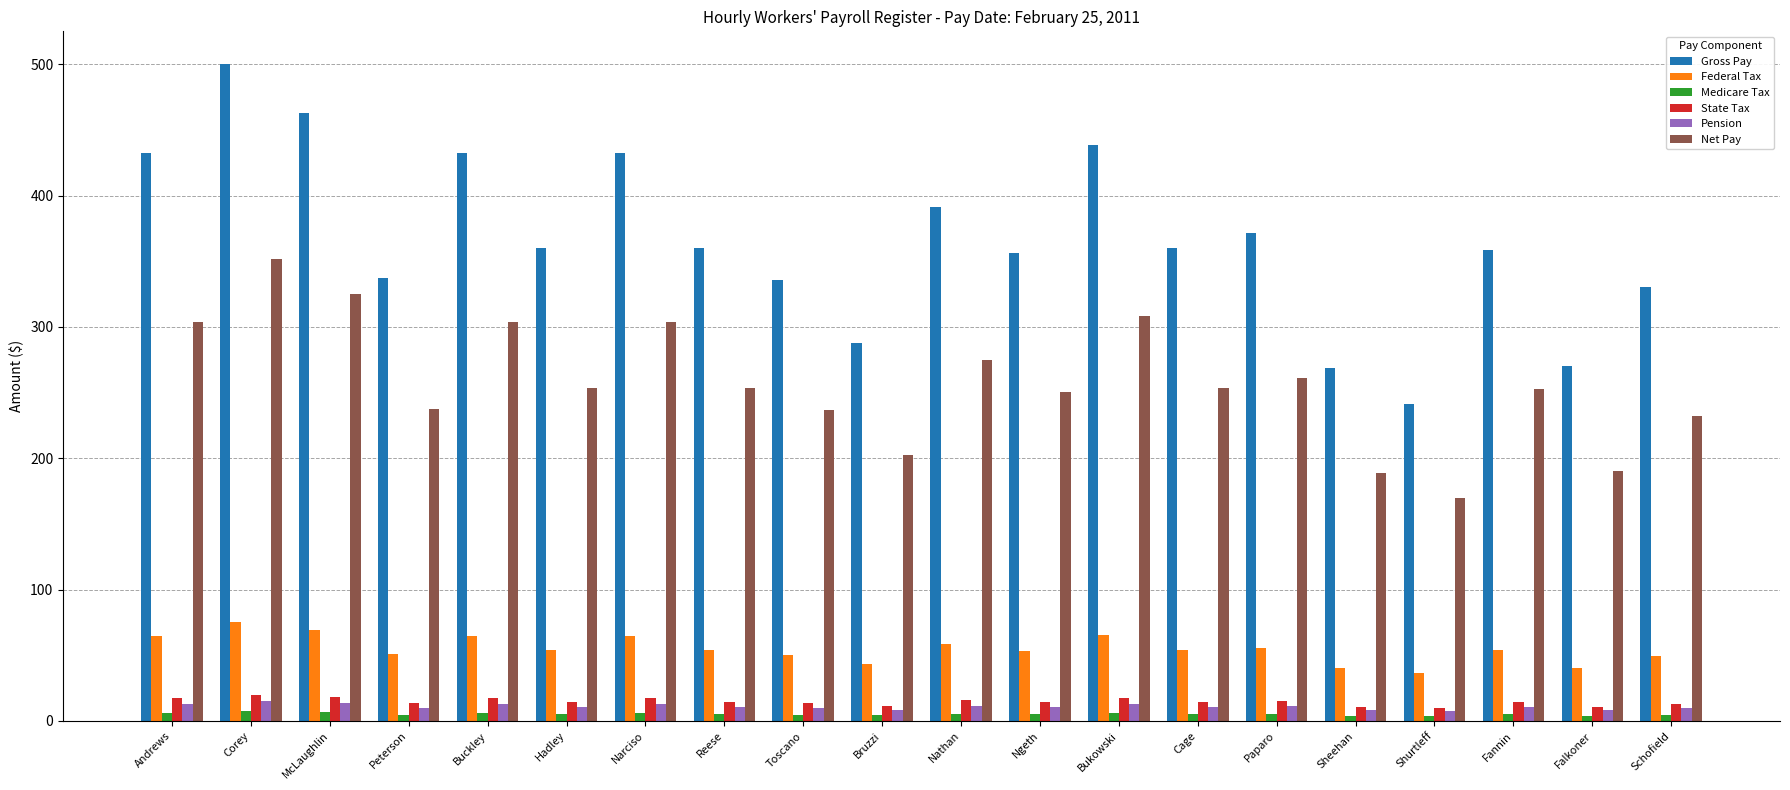

At which category is the sum across all series the highest?

Corey